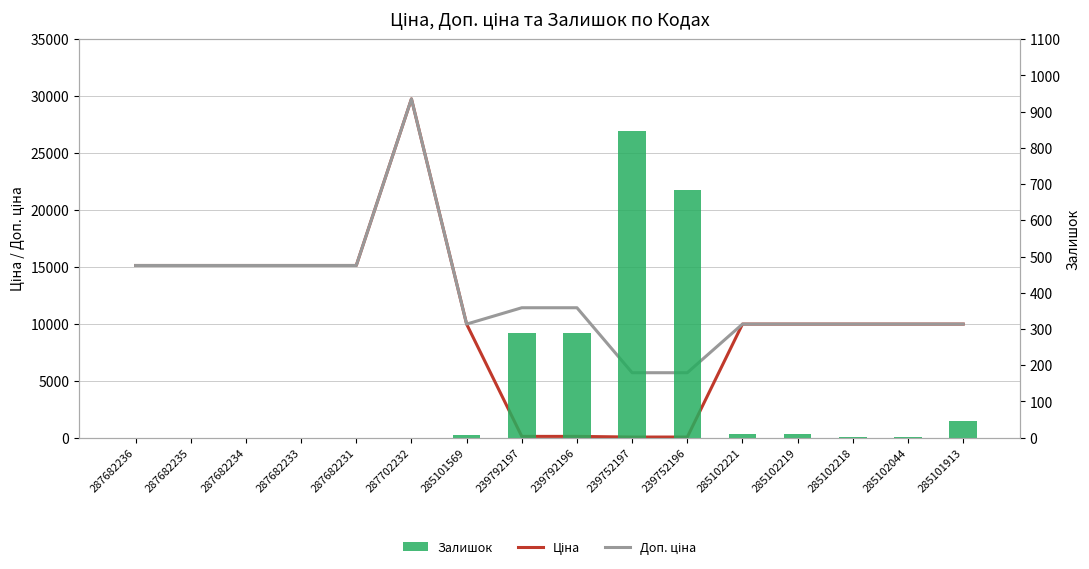

Reading right to left, list all the values displayed in this chart.

Ціна: 285101913=9975.0	285102044=9975.0	285102218=9975.0	285102219=9975.0	285102221=9975.0	239752196=57.0	239752197=57.0	239792196=114.1	239792197=114.1	285101569=9975.0	287702232=29747.2	287682231=15120.0	287682233=15120.0	287682234=15120.0	287682235=15120.0	287682236=15120.0
Доп. ціна: 285101913=9975.0	285102044=9975.0	285102218=9975.0	285102219=9975.0	285102221=9975.0	239752196=5705.0	239752197=5705.0	239792196=11410.0	239792197=11410.0	285101569=9975.0	287702232=29747.2	287682231=15120.0	287682233=15120.0	287682234=15120.0	287682235=15120.0	287682236=15120.0
Залишок: 285101913=45.0	285102044=1.0	285102218=3.0	285102219=9.0	285102221=11.0	239752196=683.0	239752197=845.0	239792196=290.0	239792197=289.0	285101569=7.0	287702232=0.0	287682231=0.0	287682233=0.0	287682234=0.0	287682235=0.0	287682236=0.0